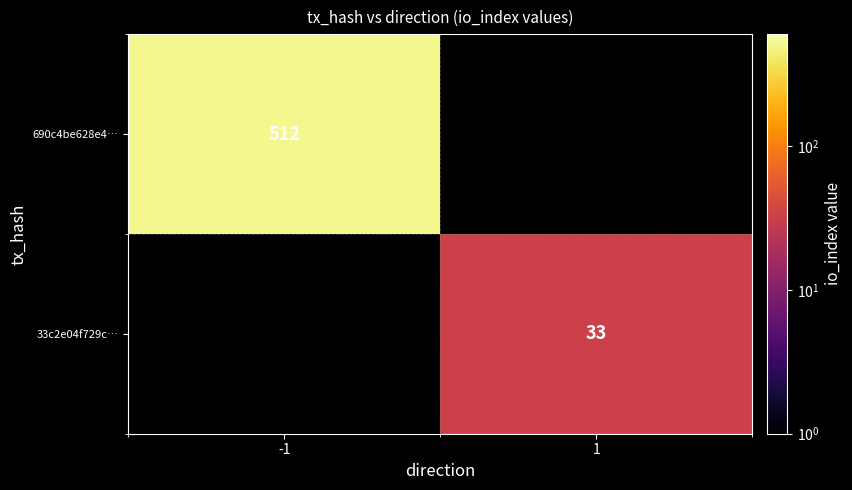

Is the value of 690c4be628e4… at -1 greater than the value of 33c2e04f729c… at 1?

Yes